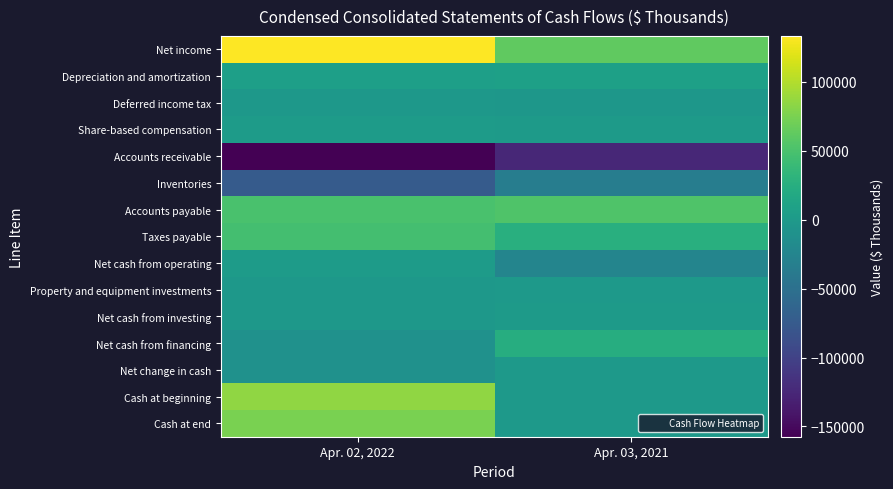

Which series has the largest total across all categories?

Net income